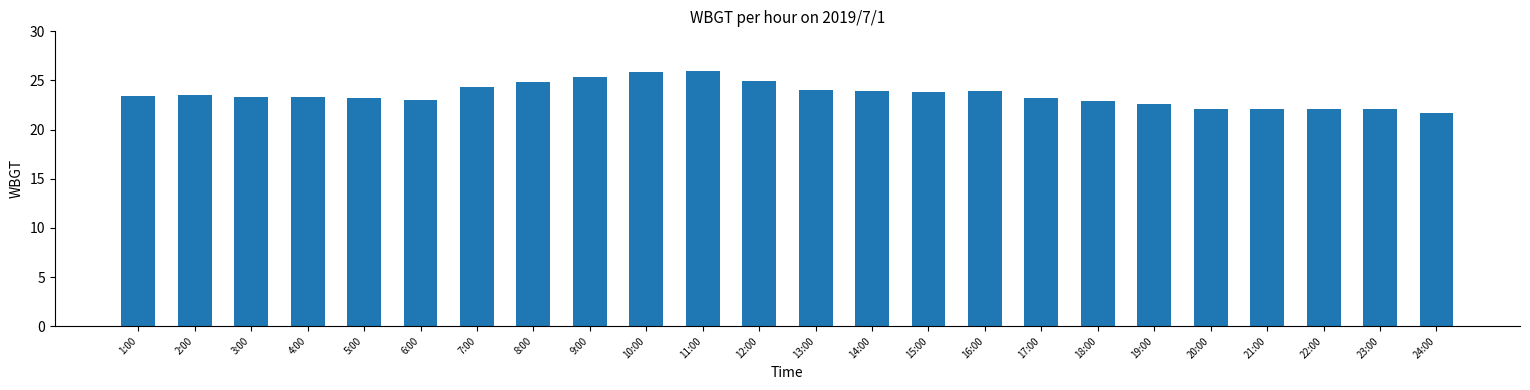

What is the sum of the values at 3:00 and 12:00?

48.2